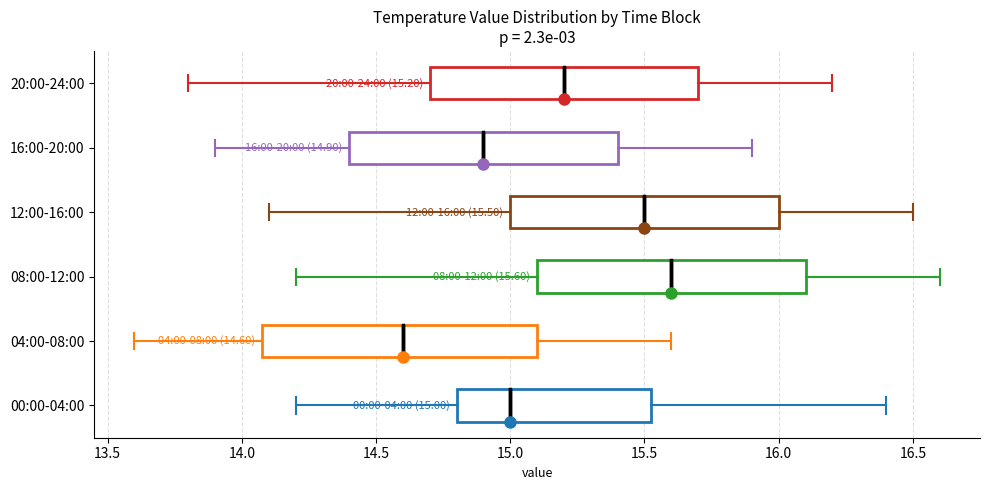

Which box has the furthest to the left median line?

04:00-08:00